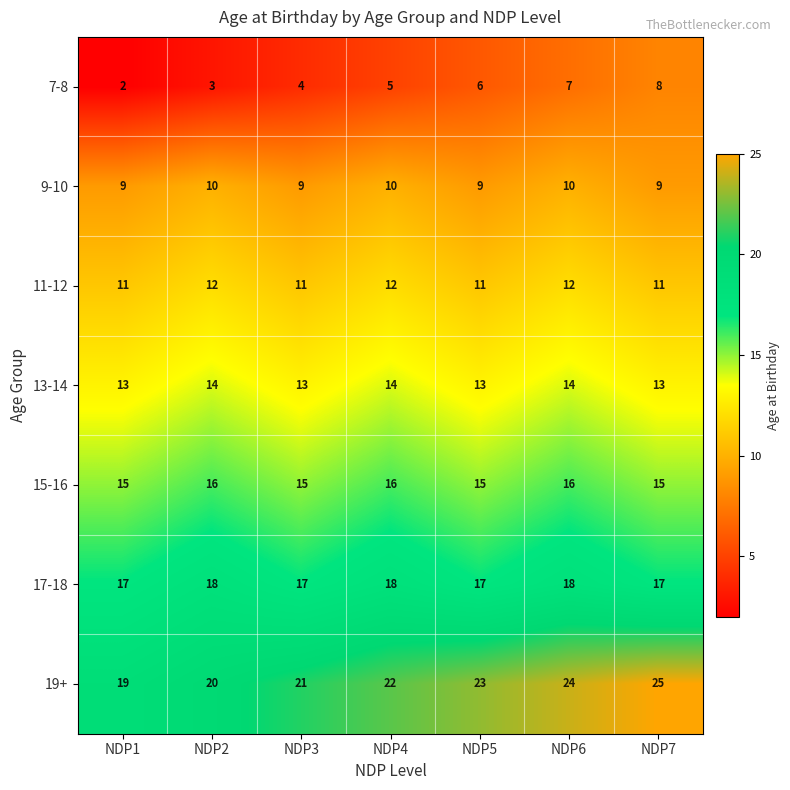

What is the spread (max minus min) of values at NDP7?

17